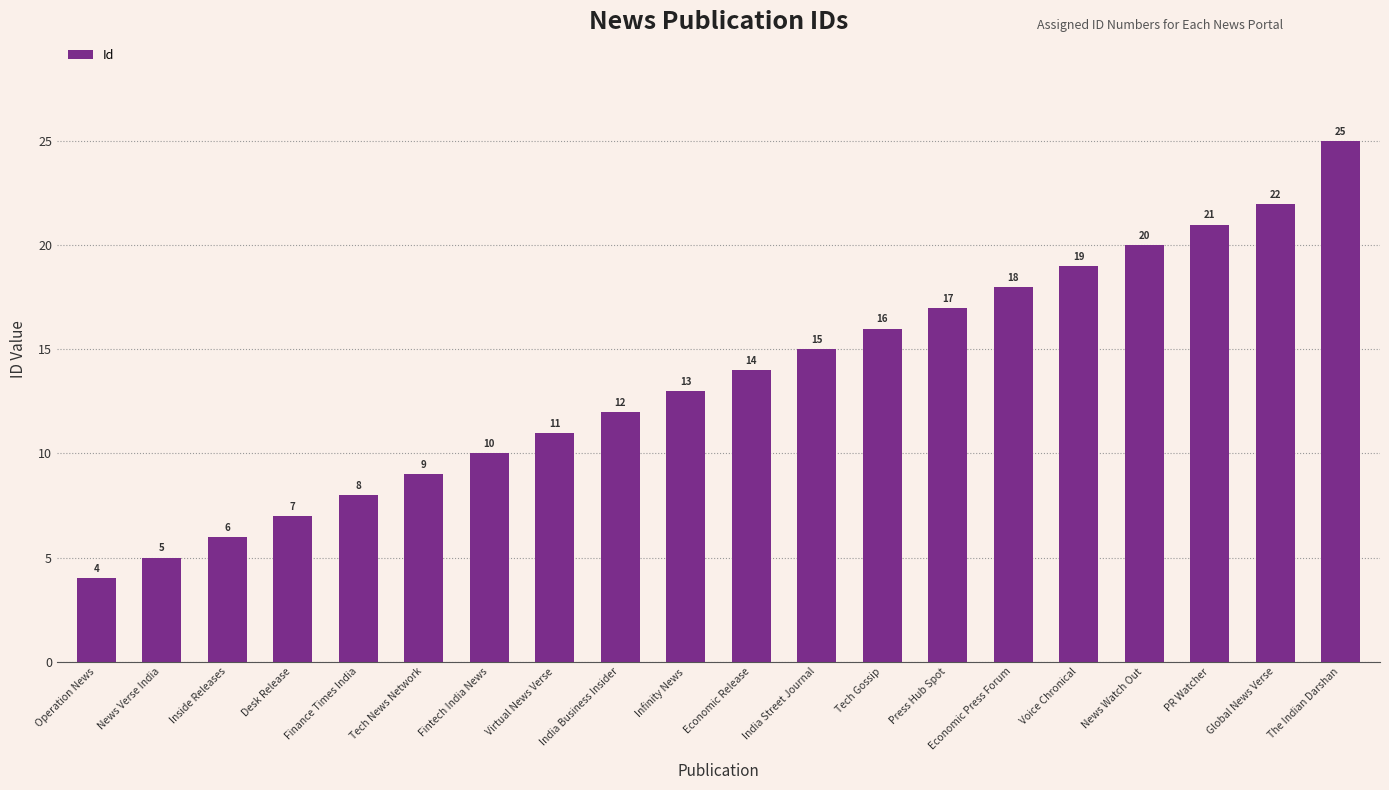

What is the difference between the maximum and minimum values?

21